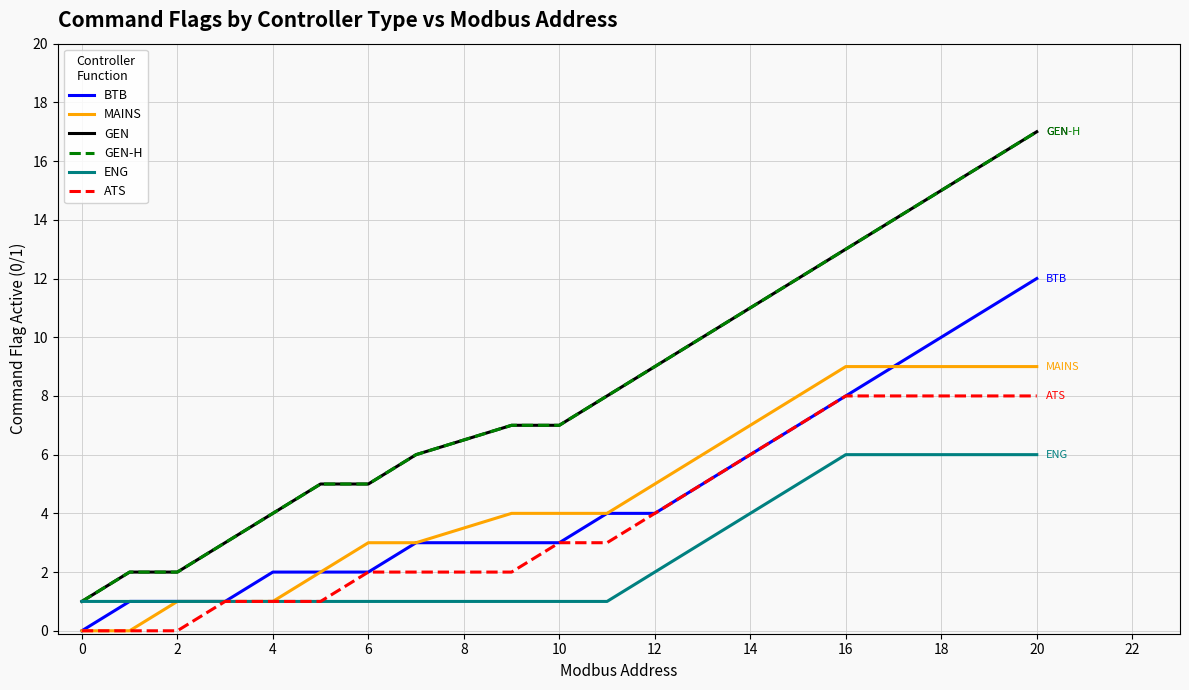

Does the chart have visible grid lines?

Yes